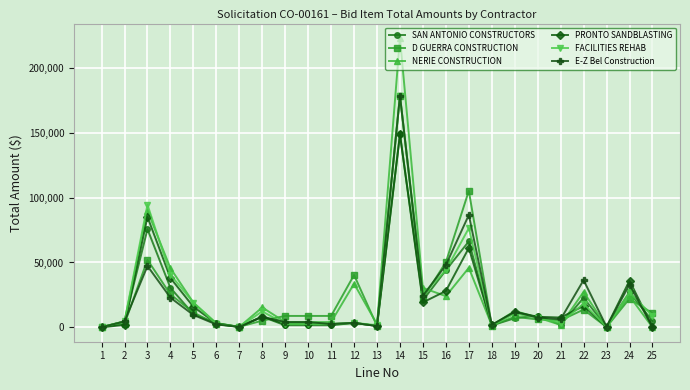

What is the highest value of the FACILITIES REHAB series?

178620